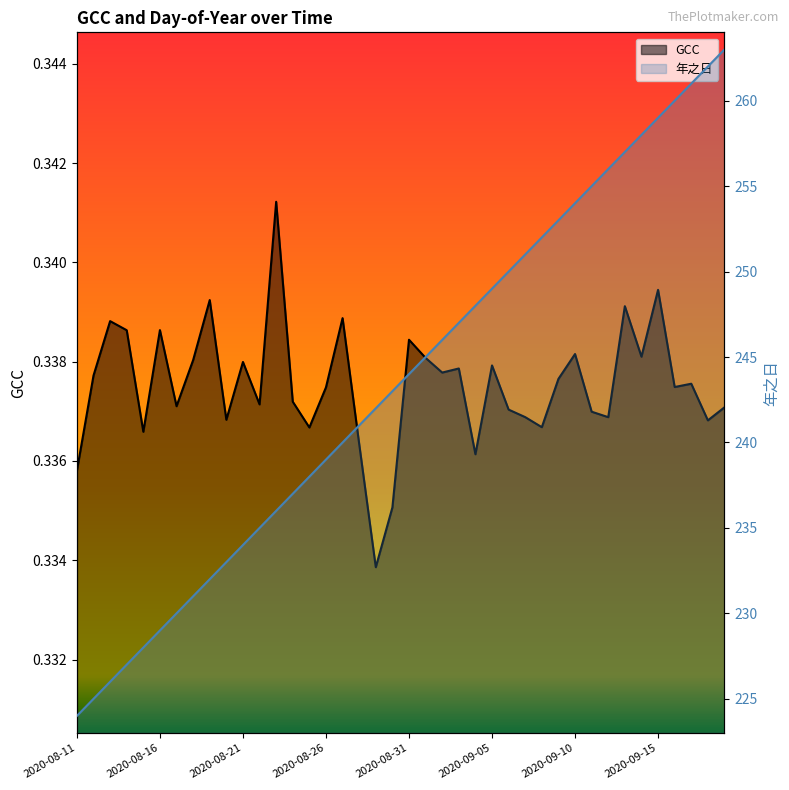

Reading left to right, what are all the values shown in this chart?

GCC: 0.3	0.3	0.3	0.3	0.3	0.3	0.3	0.3	0.3	0.3	0.3	0.3	0.3	0.3	0.3	0.3	0.3	0.3	0.3	0.3	0.3	0.3	0.3	0.3	0.3	0.3	0.3	0.3	0.3	0.3	0.3	0.3	0.3	0.3	0.3	0.3	0.3	0.3	0.3	0.3
年之日: 224.0	225.0	226.0	227.0	228.0	229.0	230.0	231.0	232.0	233.0	234.0	235.0	236.0	237.0	238.0	239.0	240.0	241.0	242.0	243.0	244.0	245.0	246.0	247.0	248.0	249.0	250.0	251.0	252.0	253.0	254.0	255.0	256.0	257.0	258.0	259.0	260.0	261.0	262.0	263.0